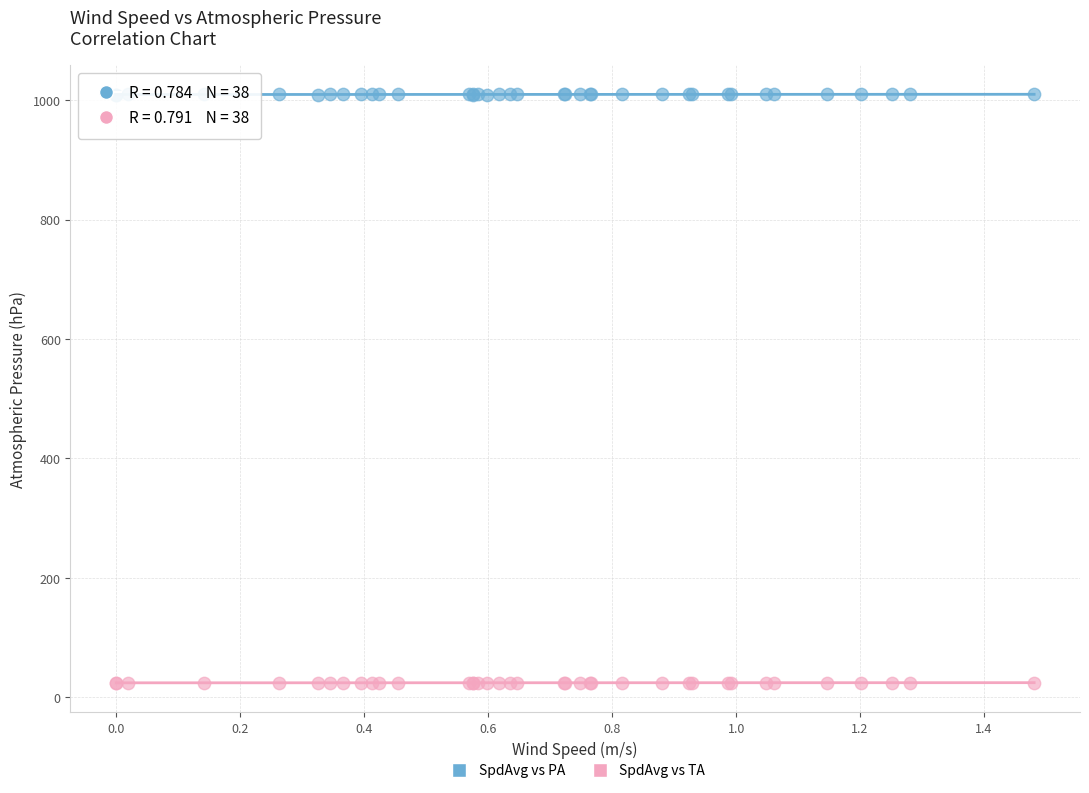

Which series contains the lowest Y value?

SpdAvg vs TA